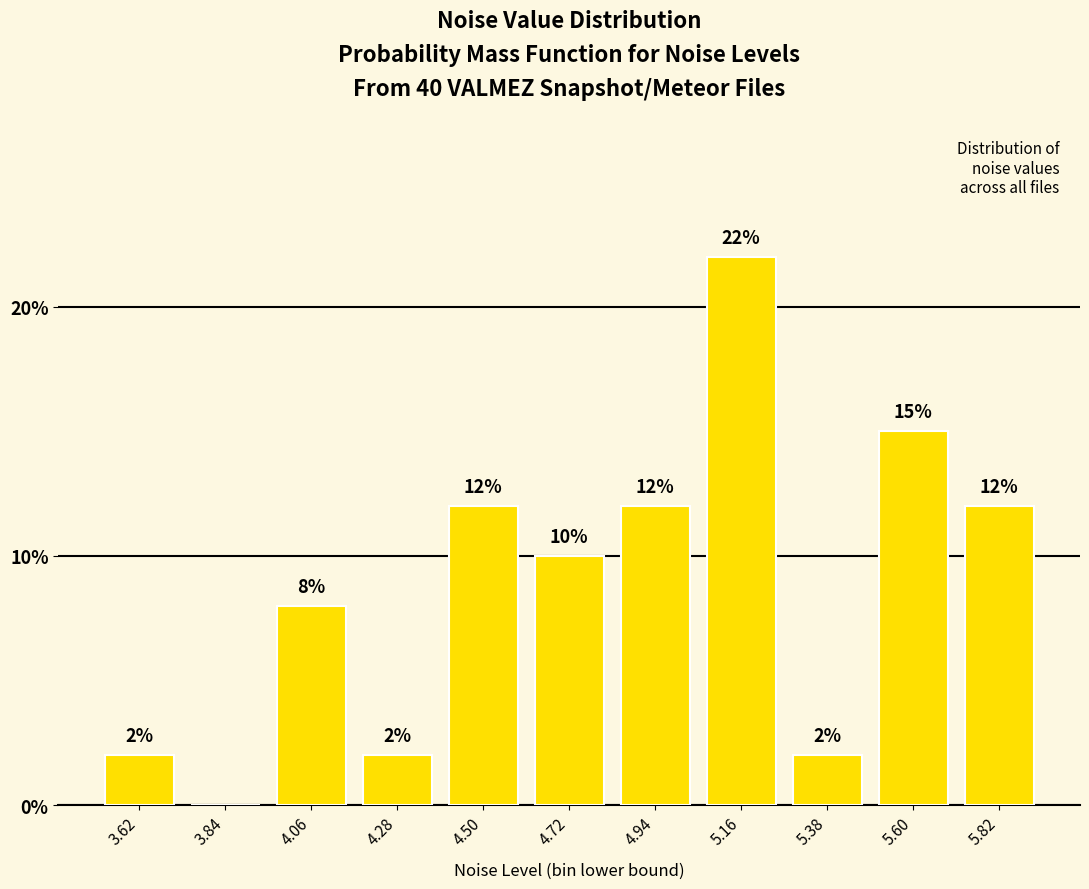

How many data points does each series have?

11